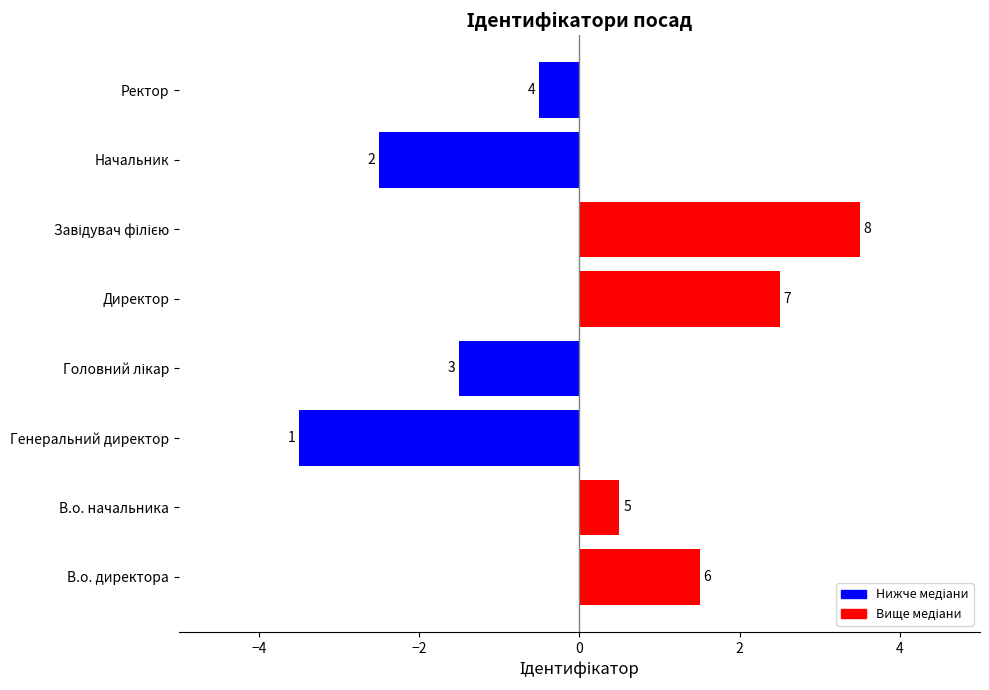

What is the smallest value displayed?

-3.5